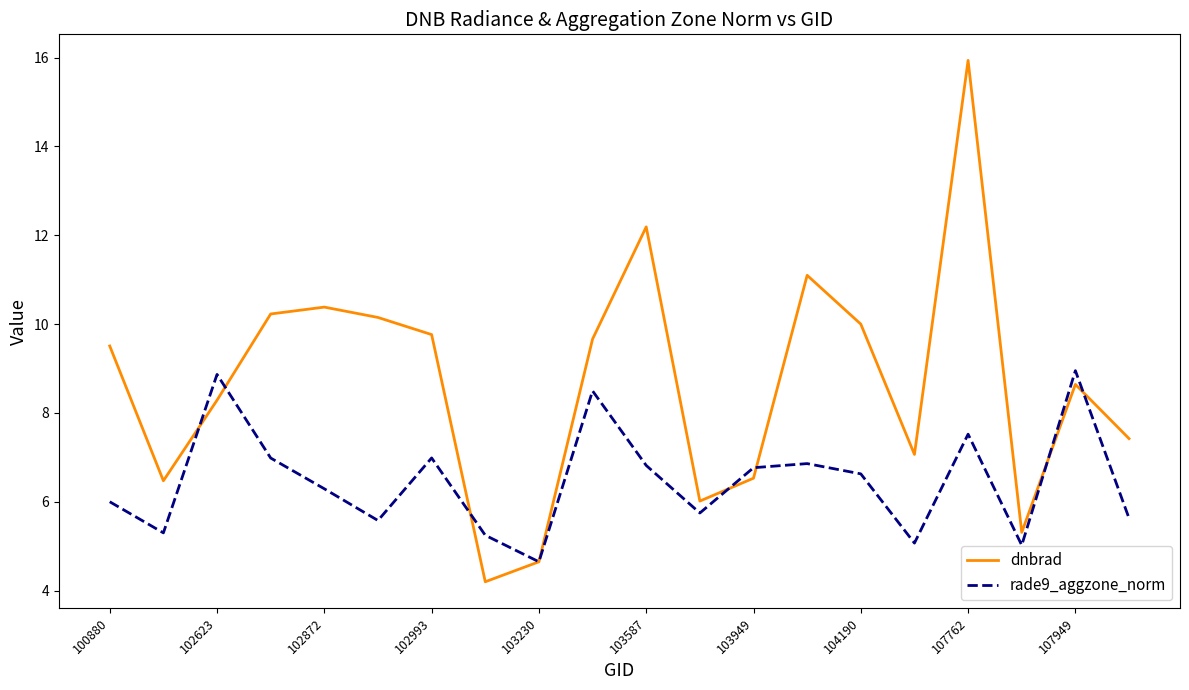

What is the highest value of the dnbrad series?

15.9